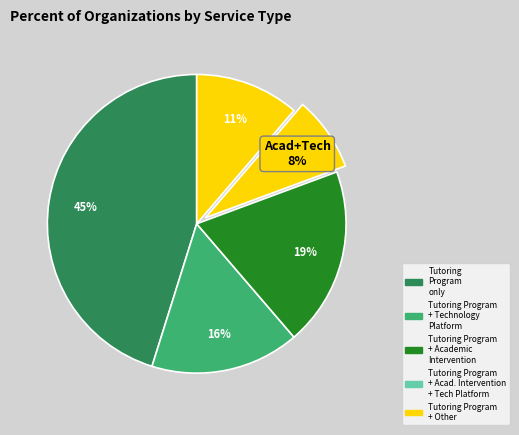

Rank the categories by value from highest to lowest.

Tutoring Program only, Tutoring Program + Academic Intervention, Tutoring Program + Technology Platform, Tutoring Program + Other, Tutoring Program + Academic Intervention + Technology Platform